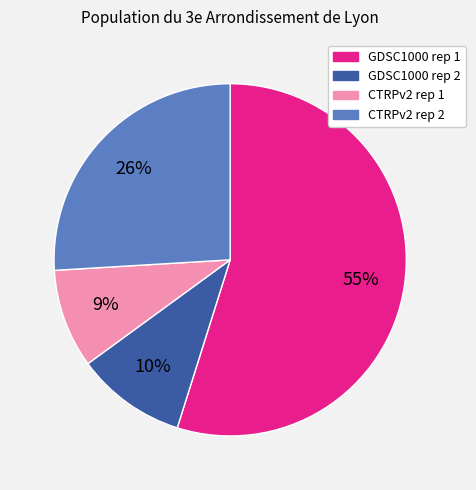

Does GDSC1000 rep 2 represent more than half of the total?

No